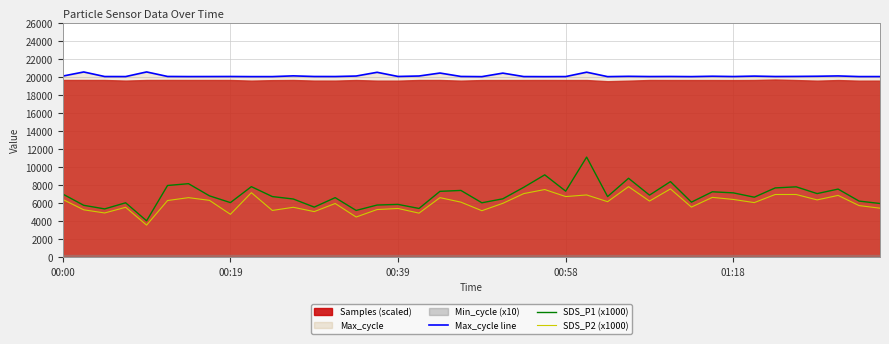

What is the minimum value for SDS_P1 (x1000)?

4030.0